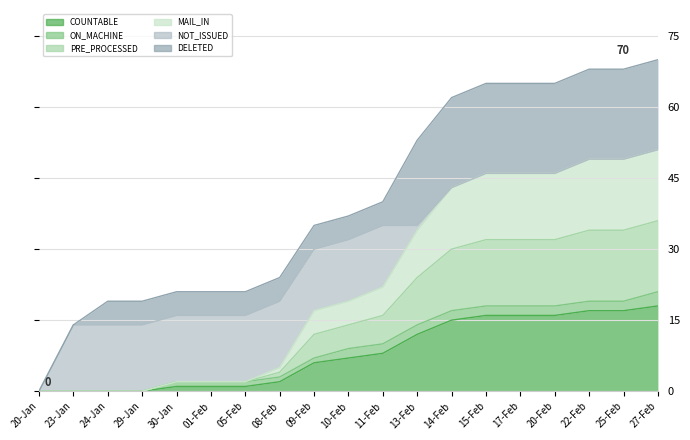

What position from the right is 20-Jan?

19